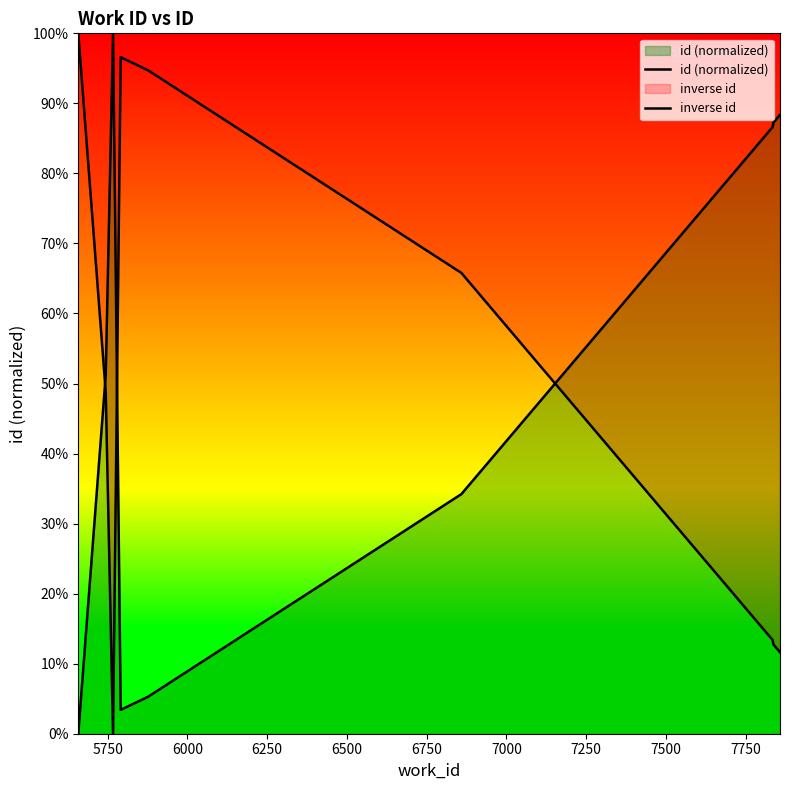

Is it true that id (normalized) equals -41.6 at 5500?

False